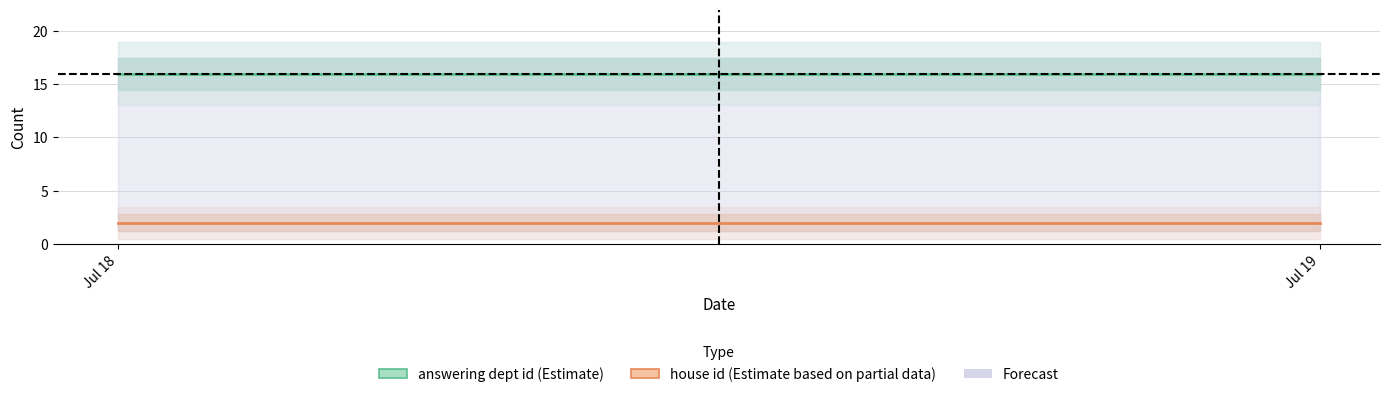

Reading right to left, what are all the values shown in this chart?

answering dept id: Jul 19=16	Jul 18=16
house id: Jul 19=2	Jul 18=2